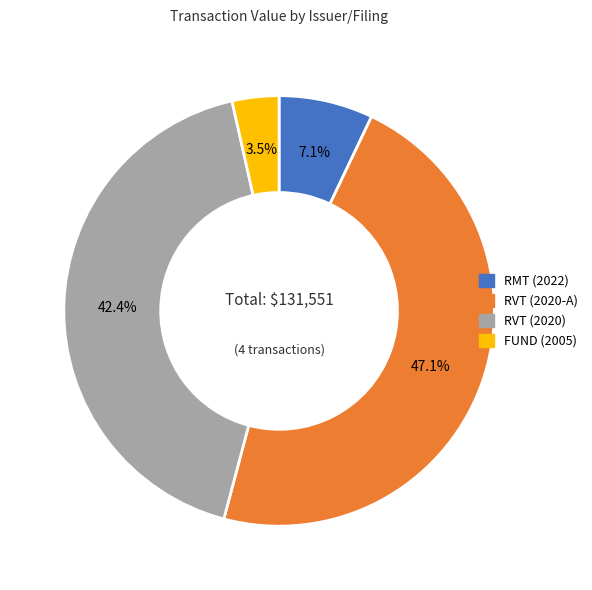

Which slice is the largest?

RVT (2020-A)